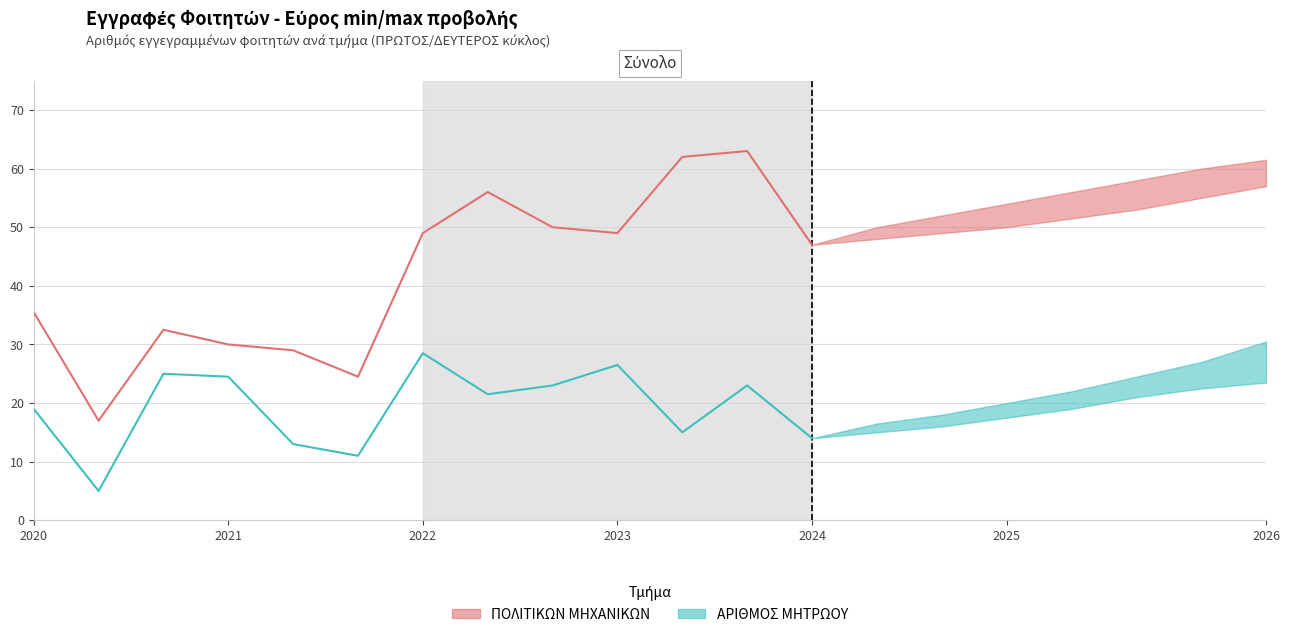

What is the sum of all ΠΟΛΙΤΙΚΩΝ ΜΗΧΑΝΙΚΩΝ_upper values?

676